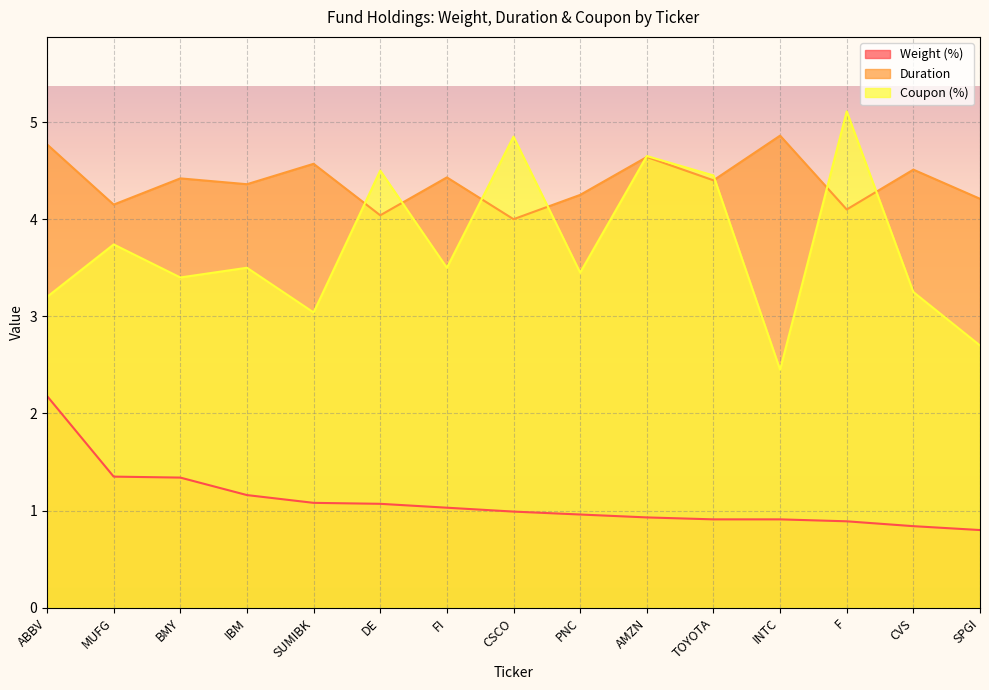

How many times do Coupon (%) and Duration cross each other?

8